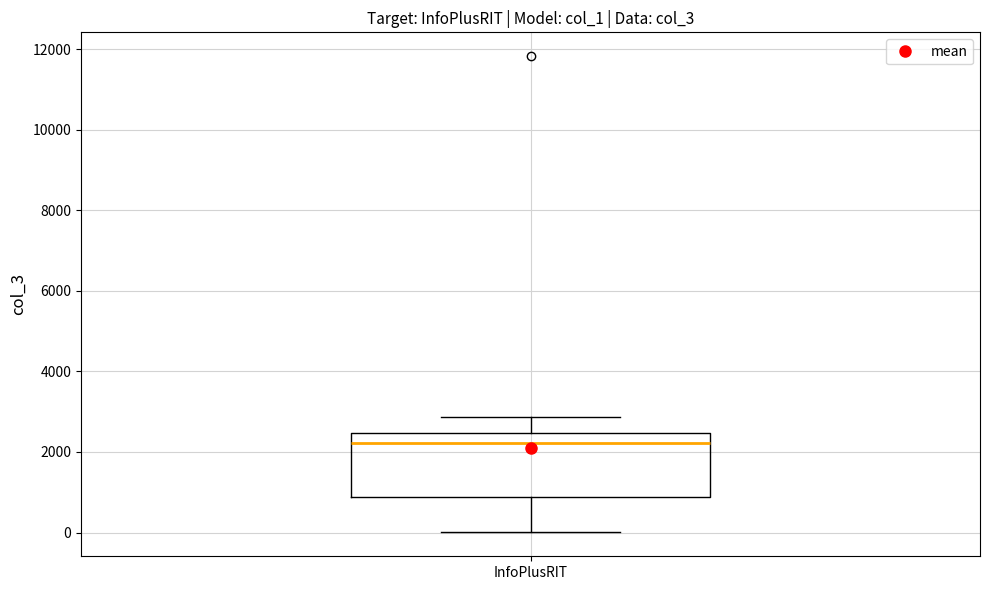

Read this box plot against the y-axis: the position of the median line, the range covered by the box, and the ends of both whiskers. The values are not printed on the chart, so give them approximately, as read against the axis.

median 2200, box 800 to 2400, whiskers 0 to 2800